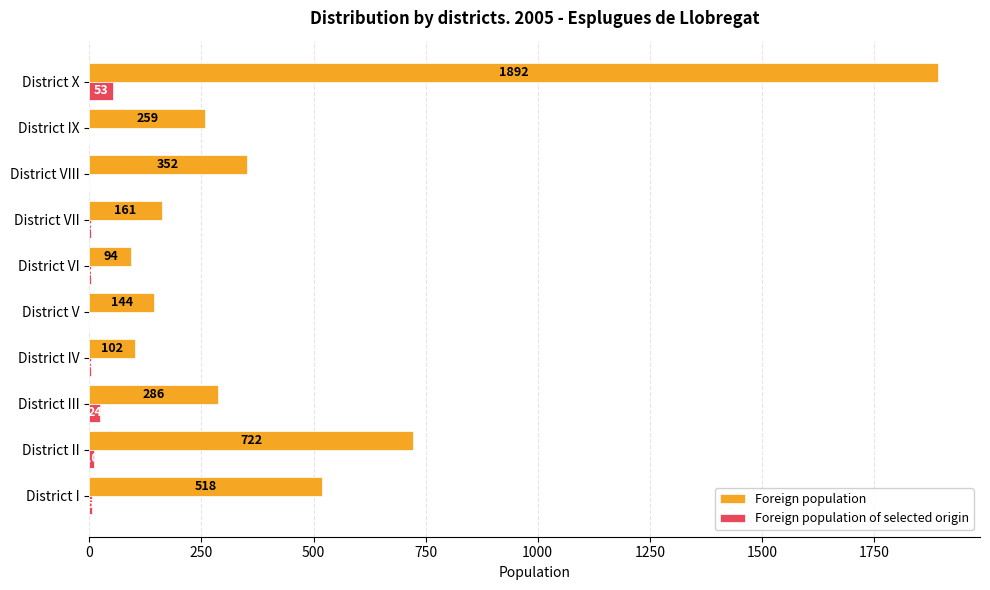

What is the sum of all Foreign population values?

4530